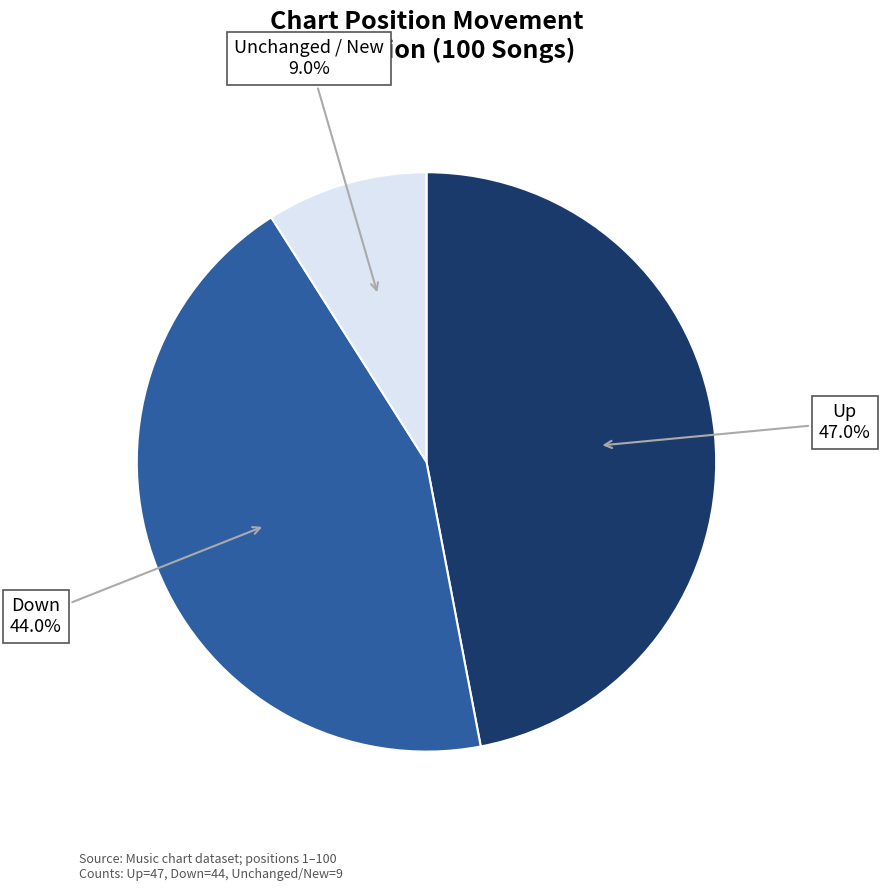

Is there a majority slice in this chart?

No